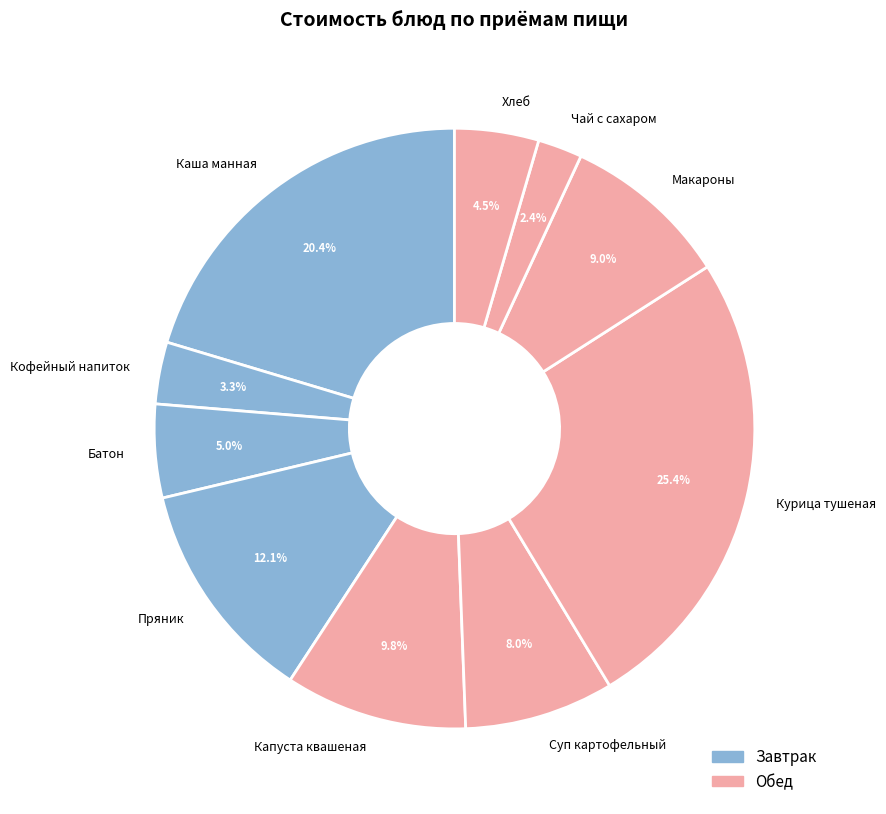

How many slices are in this pie chart?

10